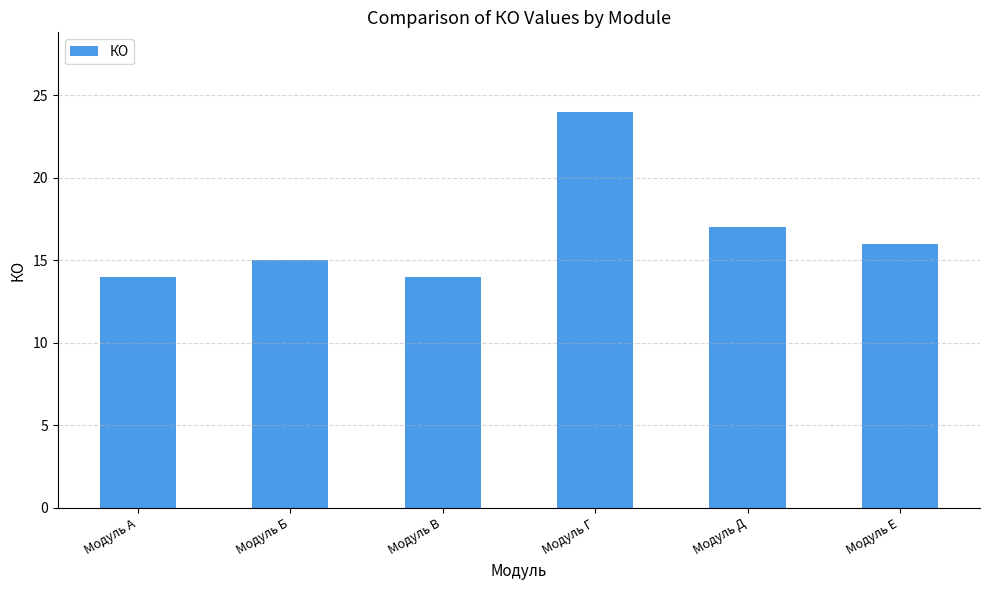

What is the maximum value shown in the chart?

24